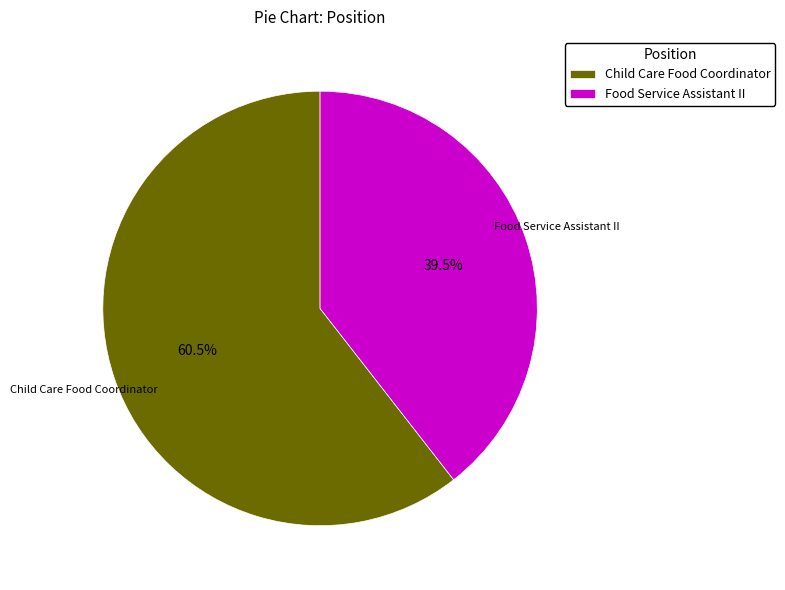

Approximately how many times larger is the value at Food Service Assistant II compared to Child Care Food Coordinator?

0.7